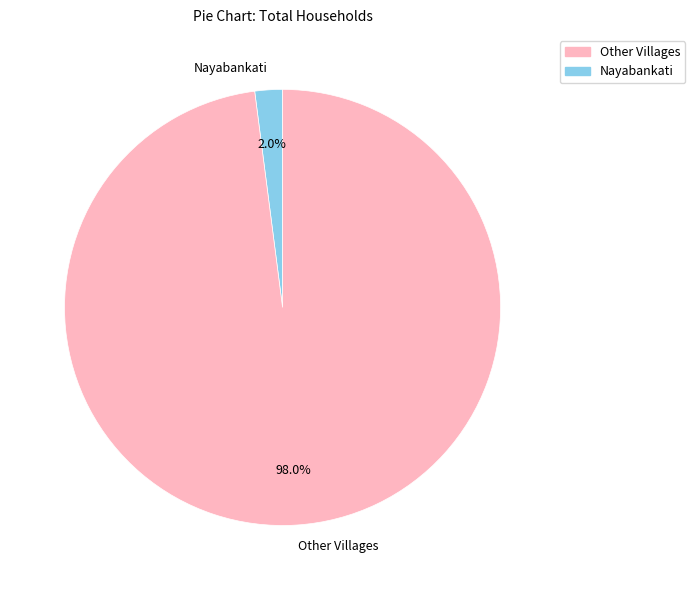

Combined, what portion of the pie is Nayabankati and Other Villages?

100.0%